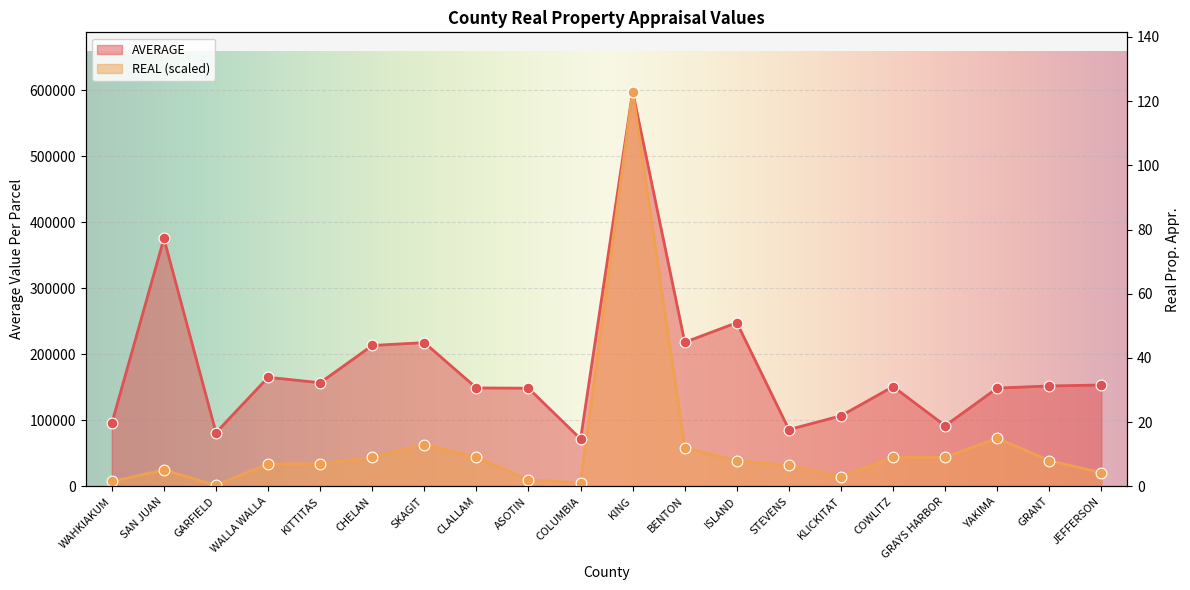

At which category is the sum across all series the highest?

KING